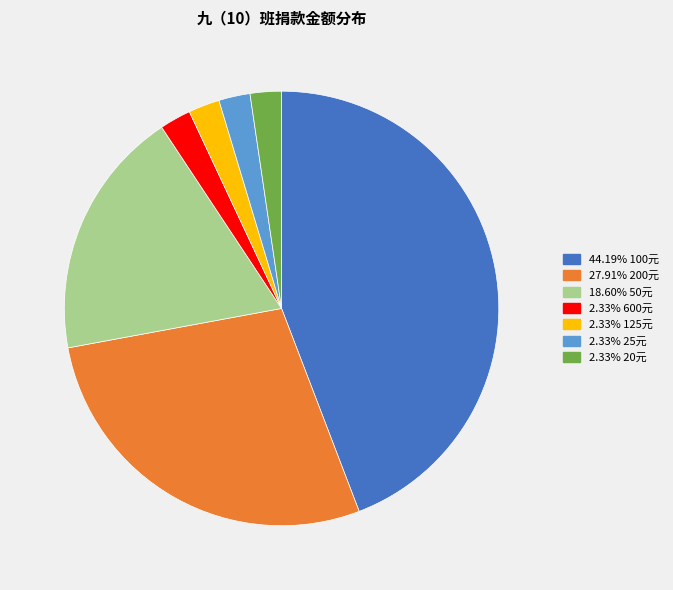

Is there a majority slice in this chart?

No